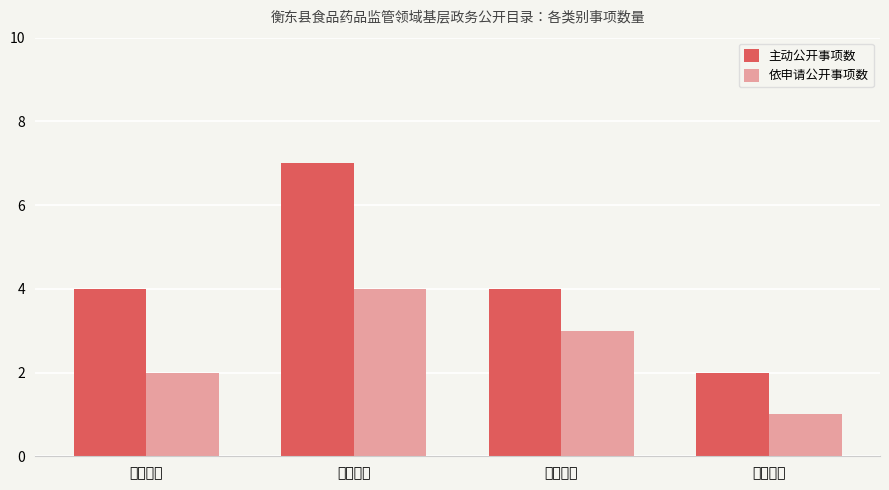

What is the difference between the highest and lowest values at 公共服务?

1